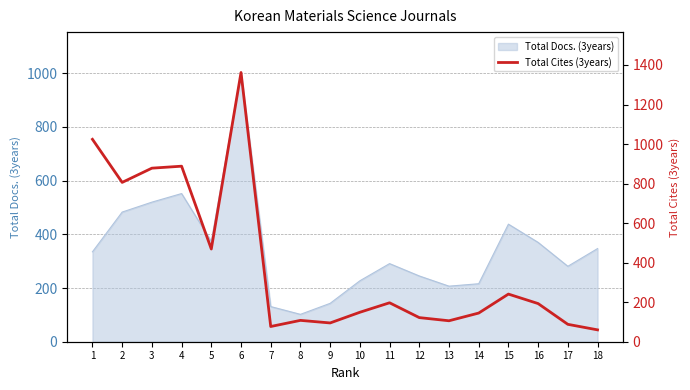

What is the difference between the maximum and minimum values?

1302